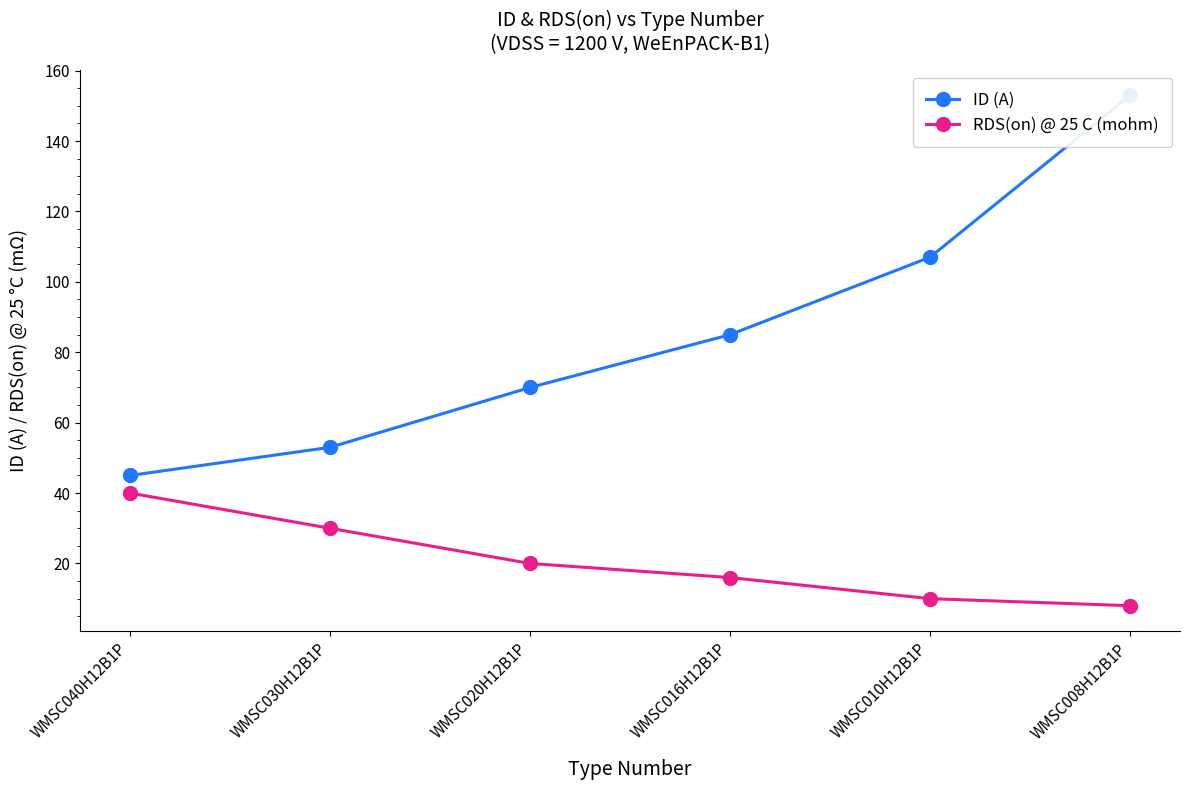

True or false: RDS(on) @ 25 C (mohm) and ID (A) cross at least once.

False